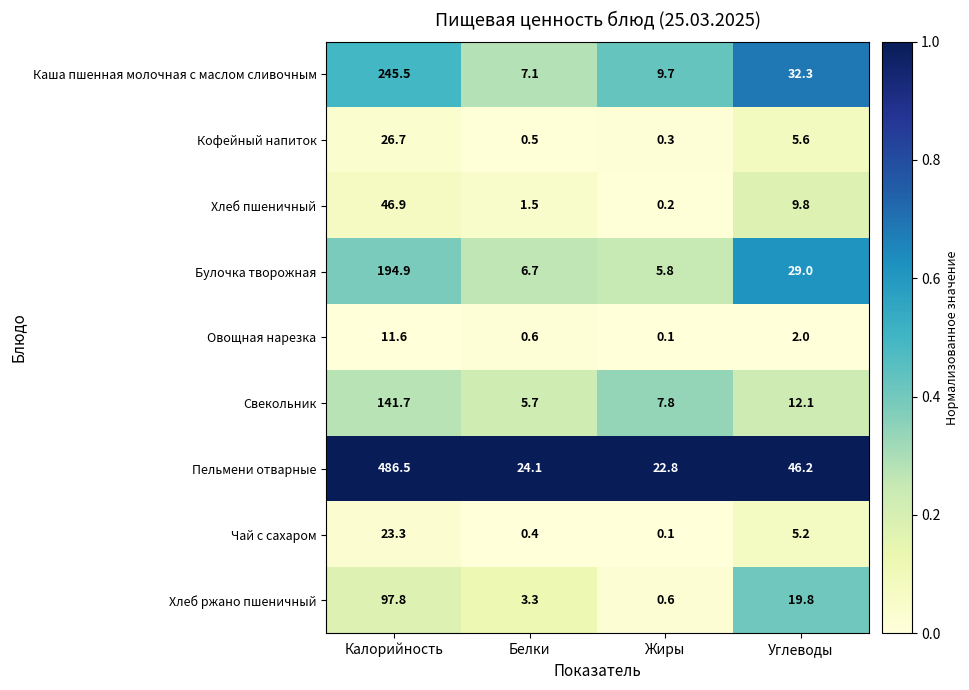

What is the difference between the maximum and second lowest values in the Хлеб пшеничный series?

45.4